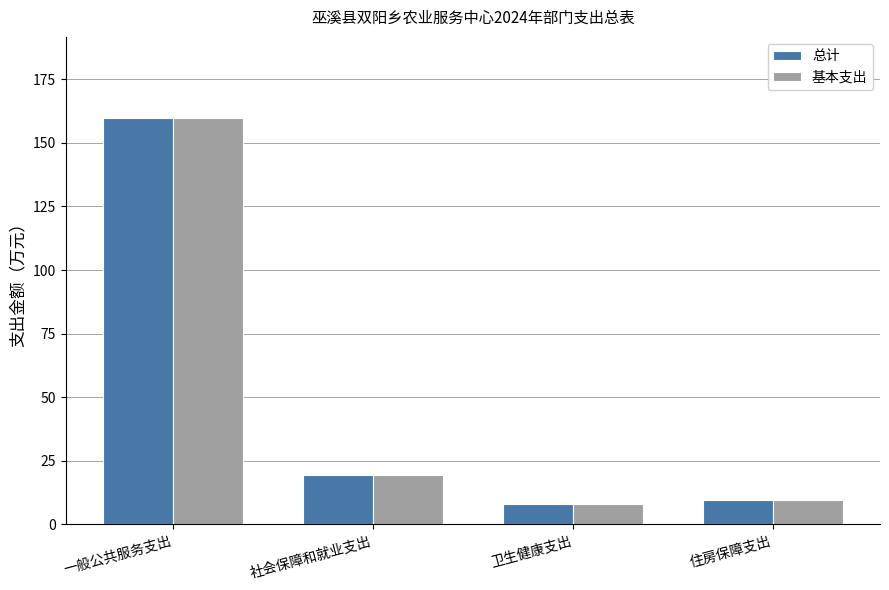

Reading left to right, extract all data points from this chart.

总计: 一般公共服务支出=159.7	社会保障和就业支出=19.5	卫生健康支出=8.1	住房保障支出=9.8
基本支出: 一般公共服务支出=159.7	社会保障和就业支出=19.5	卫生健康支出=8.1	住房保障支出=9.8